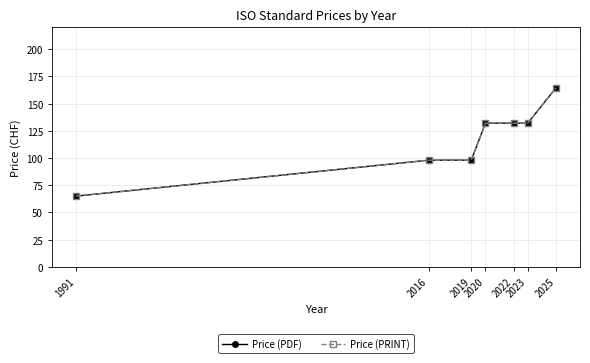

True or false: Price (PDF) and Price (PRINT) intersect in this chart.

False